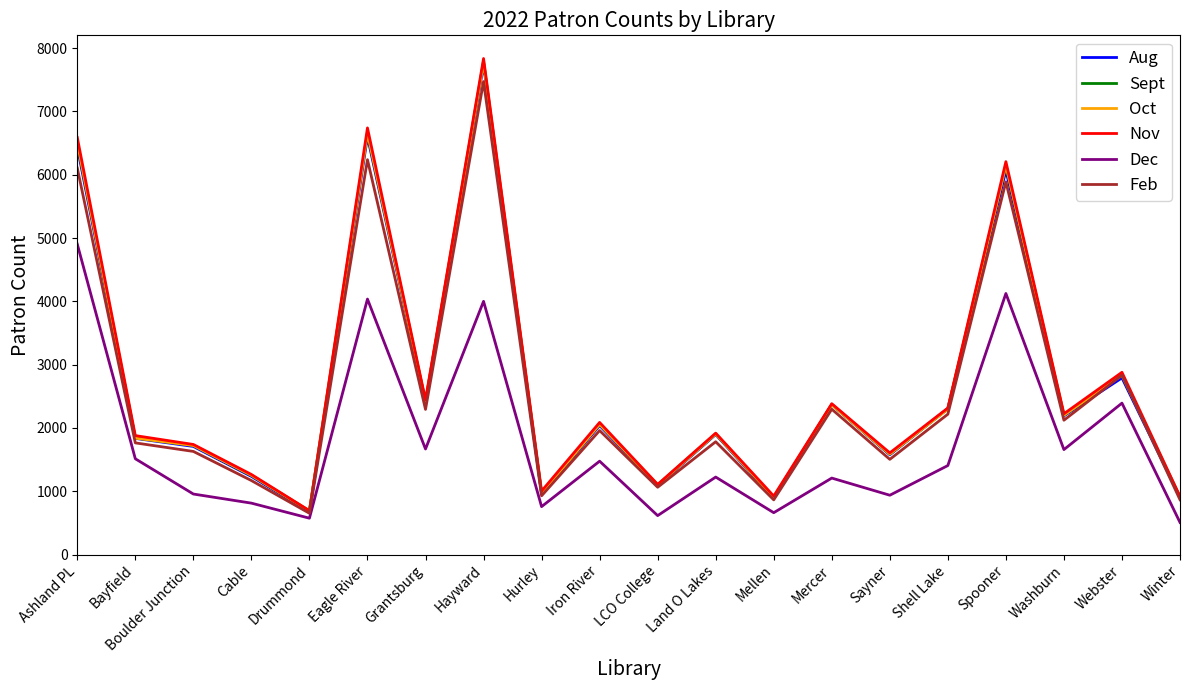

What are all the series names shown in the legend?

Aug, Sept, Oct, Nov, Dec, Feb